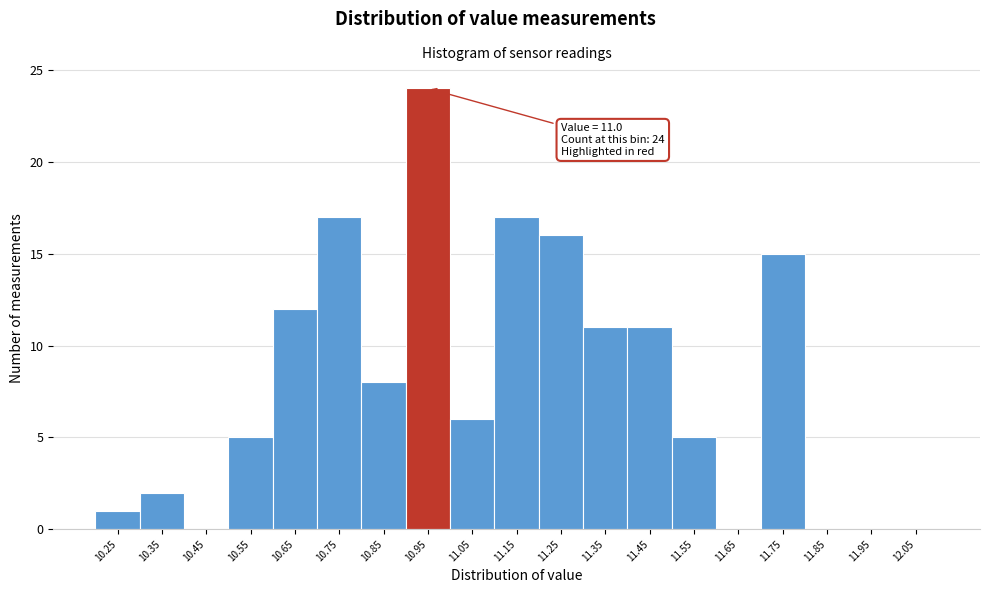

Reading right to left, what are all the values shown in this chart?

12.05=0	11.95=0	11.85=0	11.75=15	11.65=0	11.55=5	11.45=11	11.35=11	11.25=16	11.15=17	11.05=6	10.95=24	10.85=8	10.75=17	10.65=12	10.55=5	10.45=0	10.35=2	10.25=1